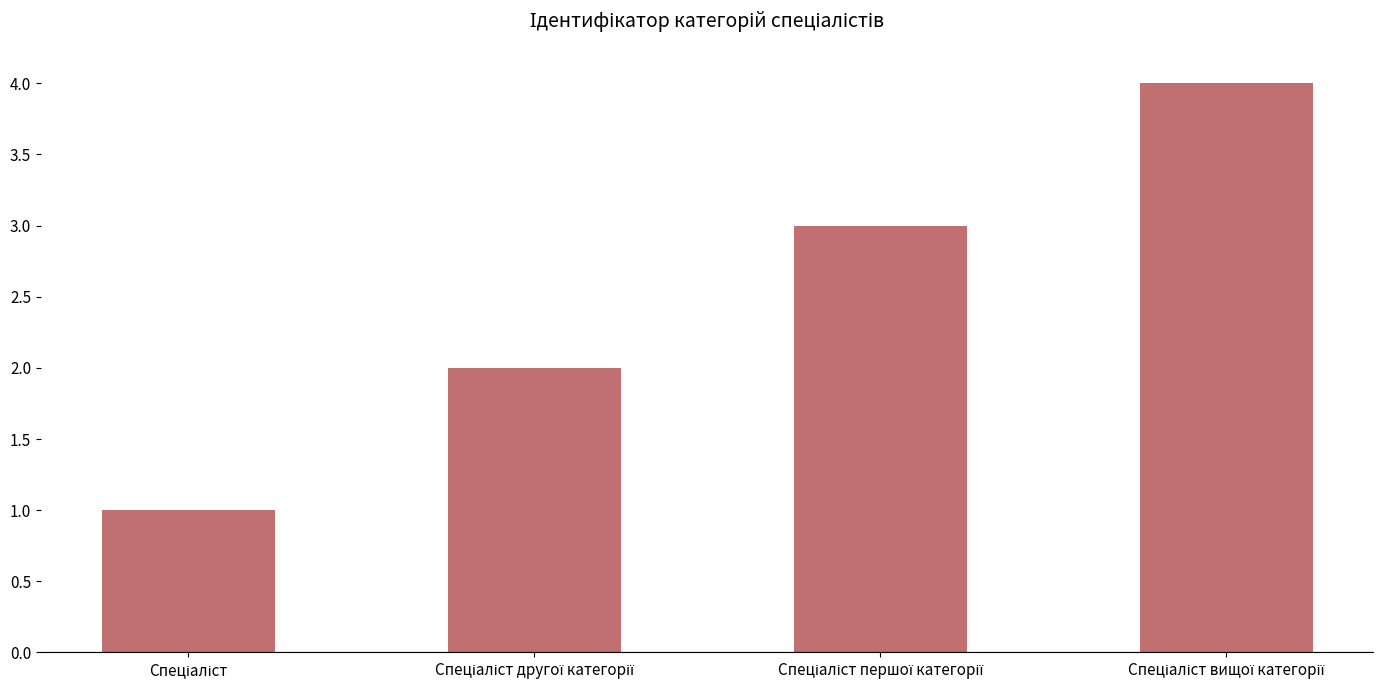

What is the maximum value shown in the chart?

4